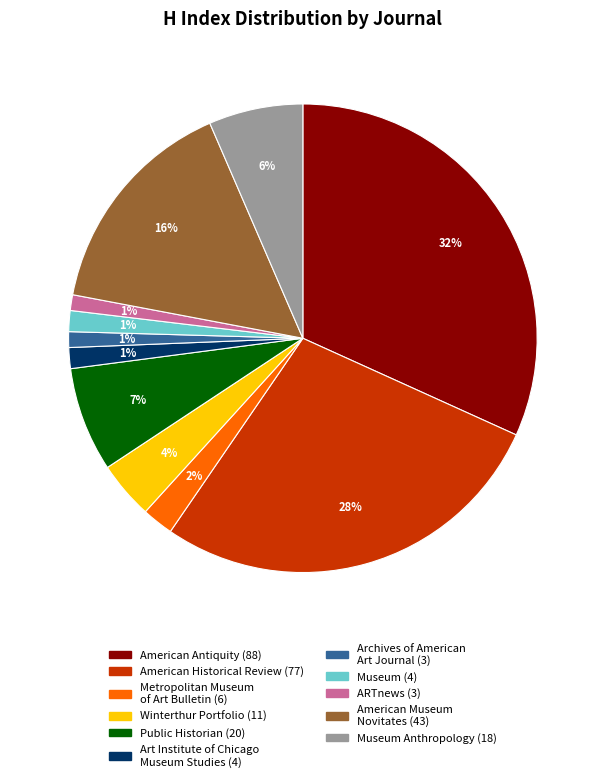

To the nearest percent, what is the difference between the largest and smallest slice percentages?

31%